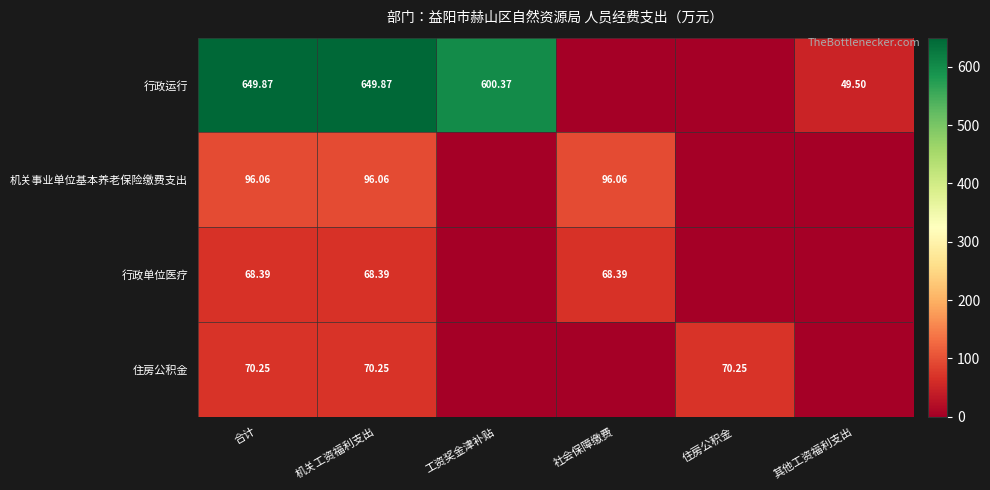

At 机关工资福利支出, list the series in order from largest to smallest.

行政运行, 机关事业单位基本养老保险缴费支出, 住房公积金, 行政单位医疗